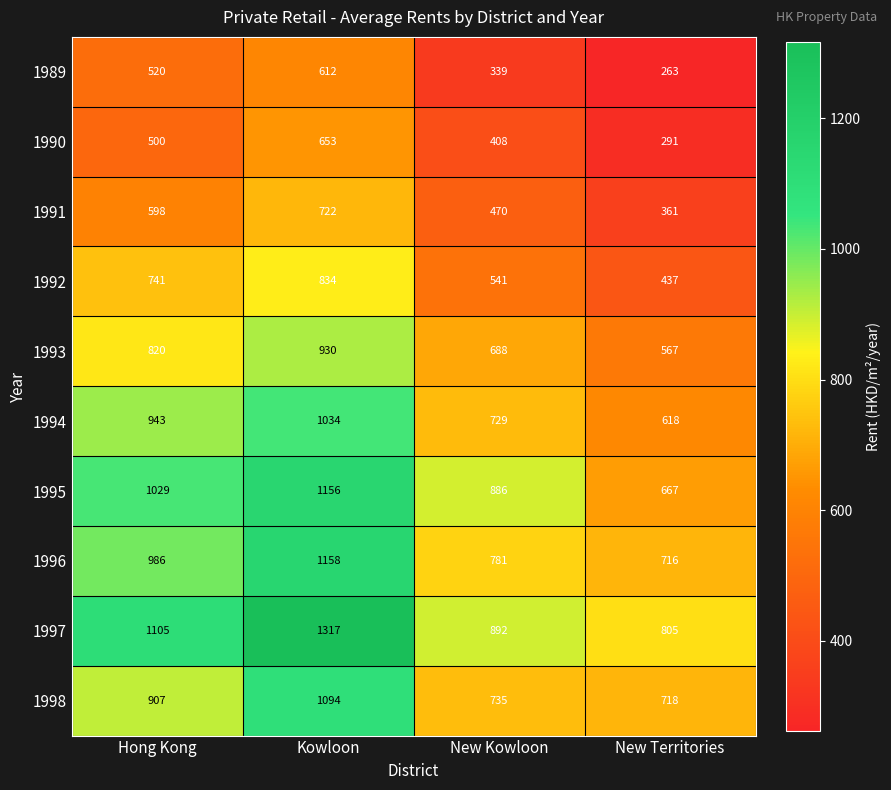

At which category is the sum across all series the highest?

Kowloon